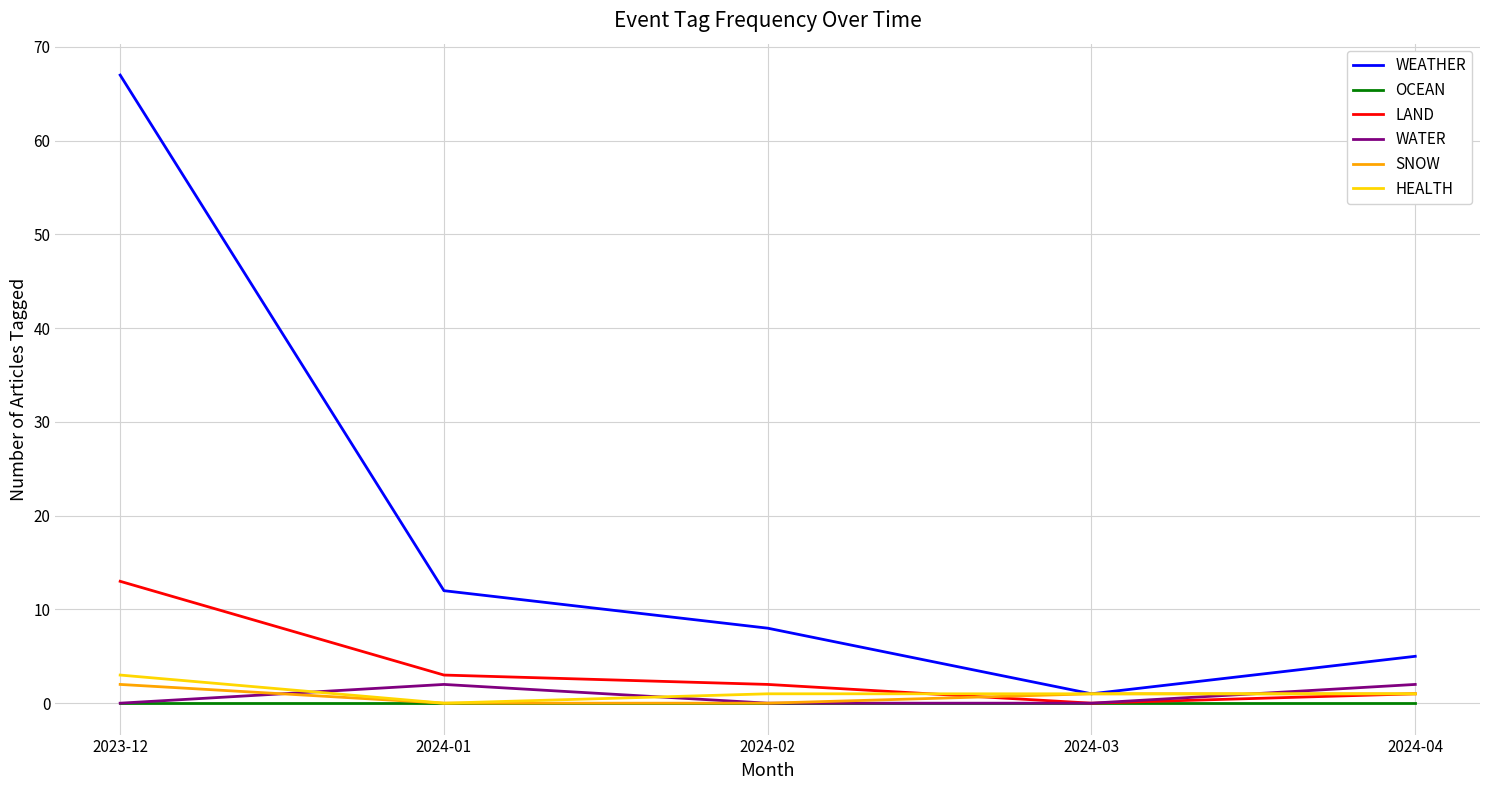

At how many categories does at least one series exceed 56?

1